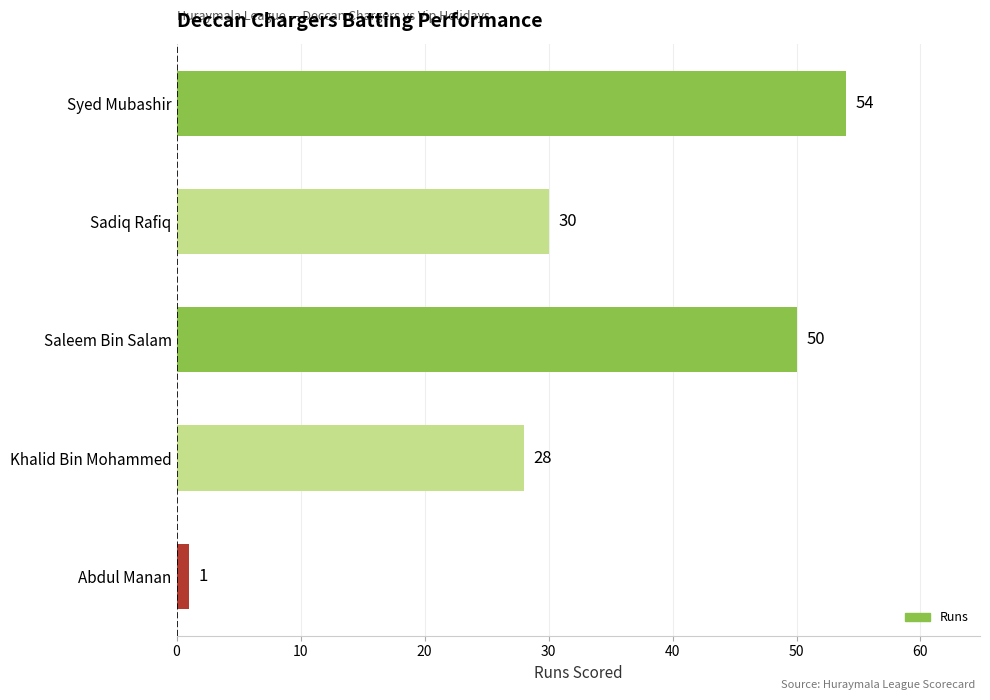

What is the ratio of the value at Saleem Bin Salam to the value at Syed Mubashir?

0.9